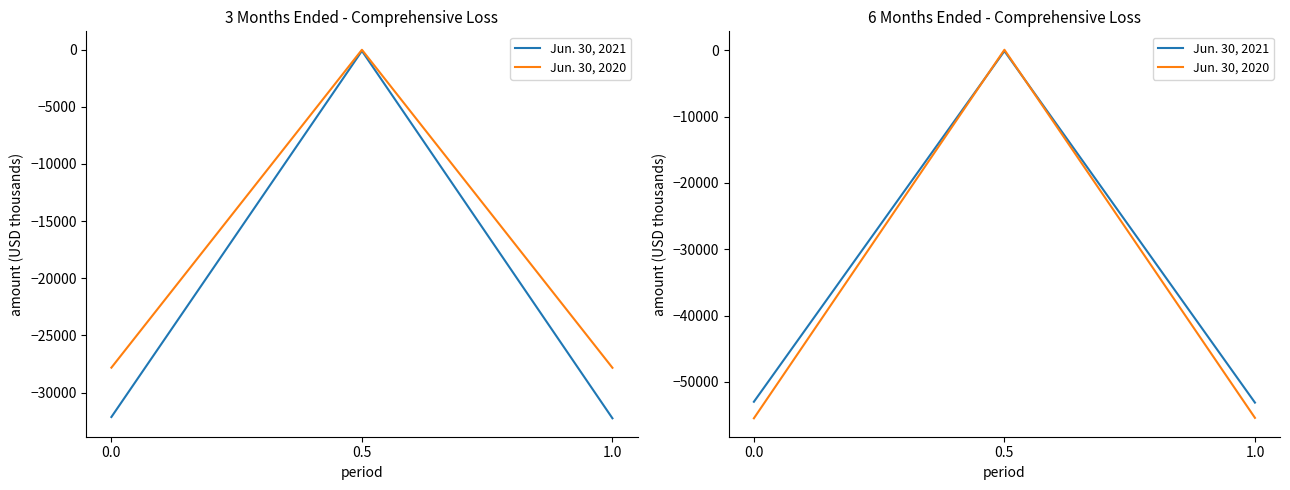

Rank the series by their average value, from highest to lowest.

Jun. 30, 2021, Jun. 30, 2020